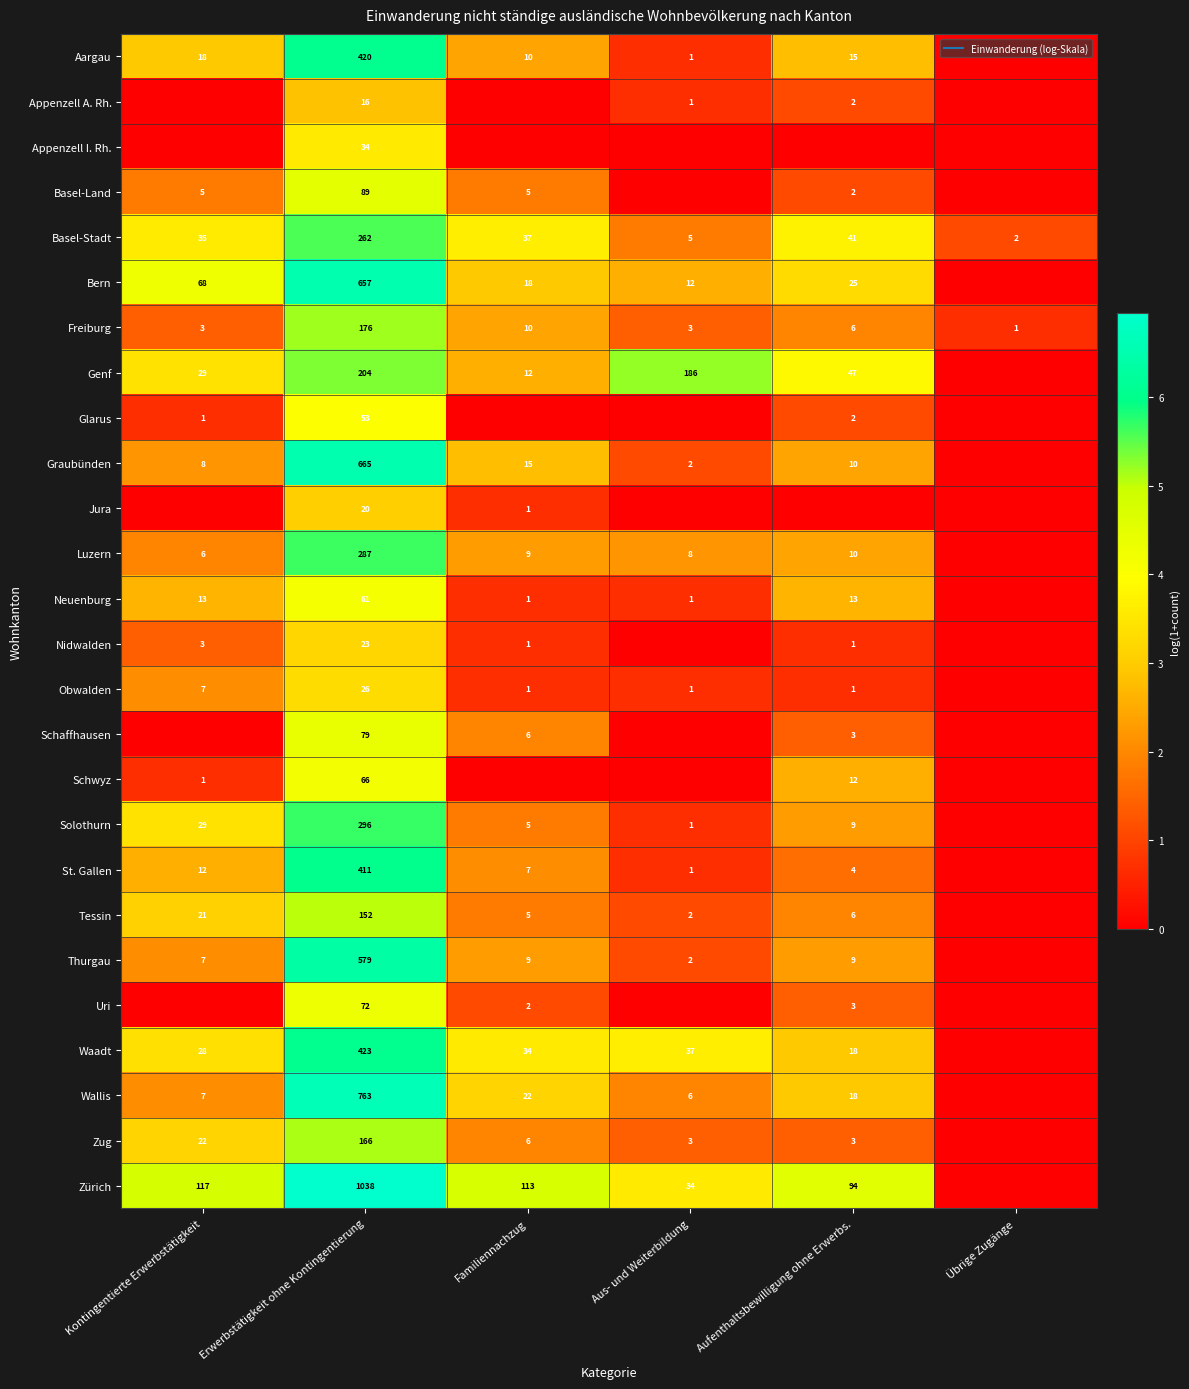

Which has a higher value, Familiennachzug or Übrige Zugänge?

Familiennachzug